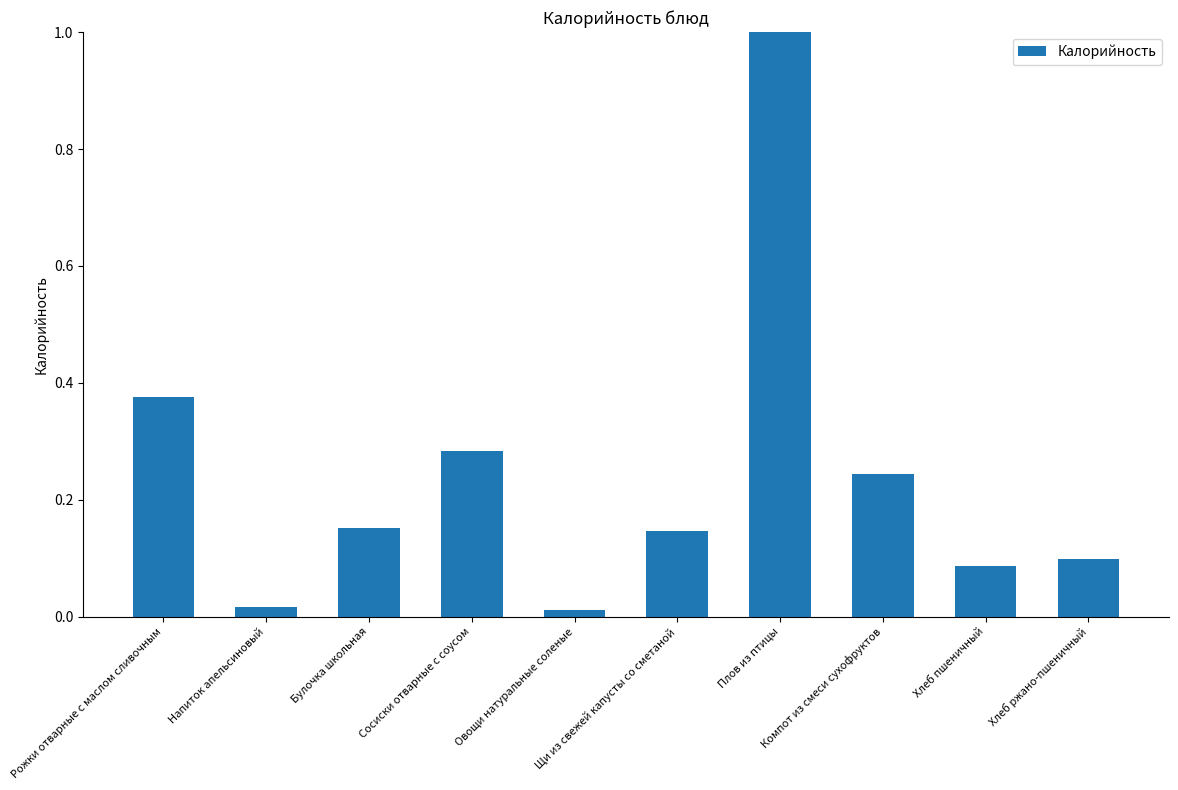

What position from the left is Плов из птицы?

7